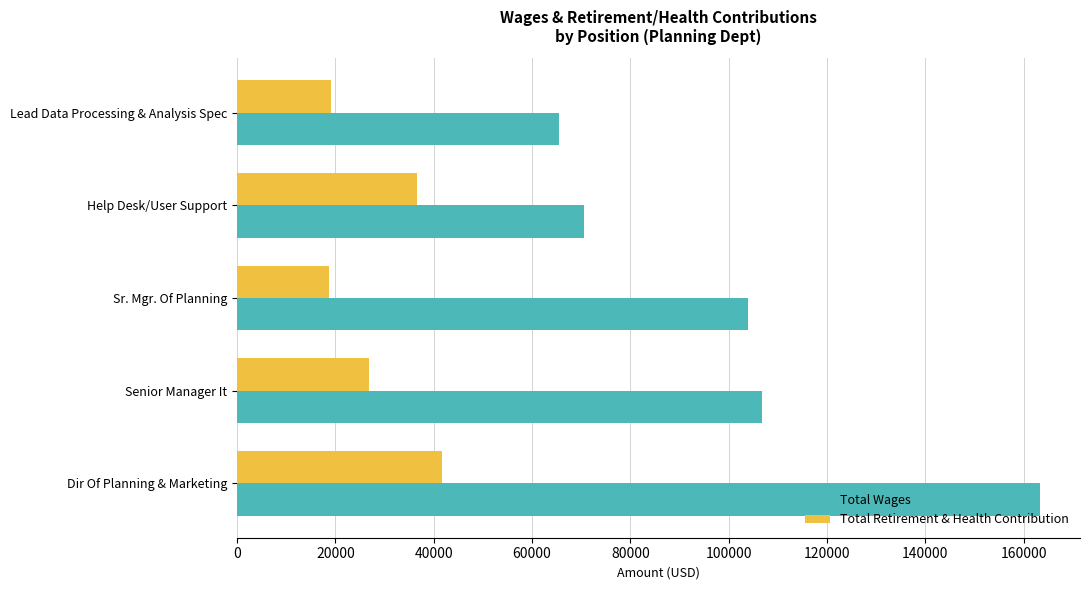

How many data points does each series have?

5